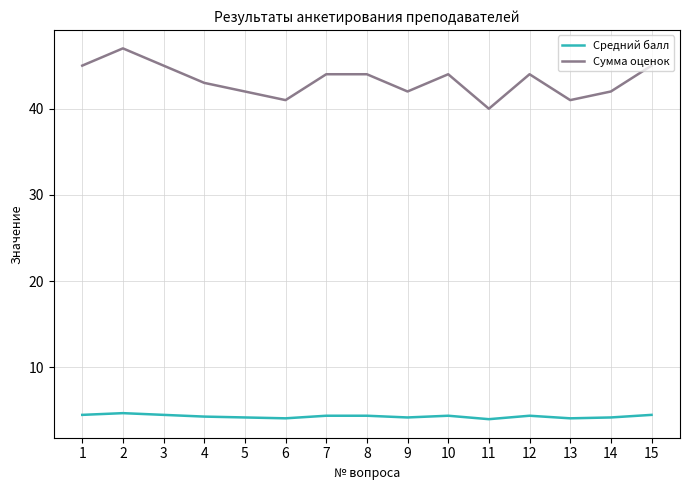

Count the number of data series in this chart.

2